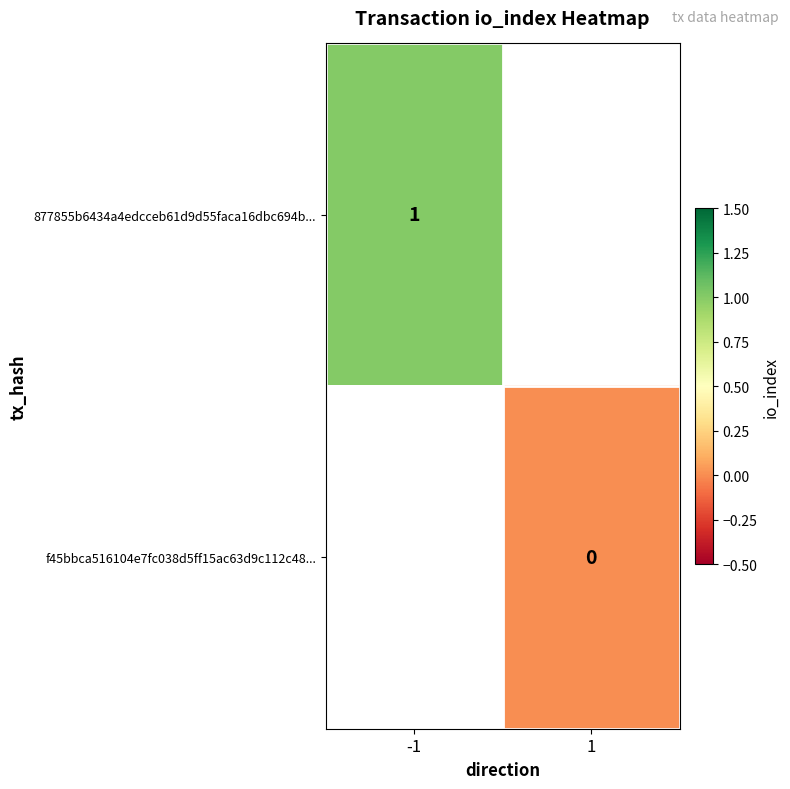

The 877855b6434a4edcceb61d9d55faca16dbc694b... series shows 2 at -1. True or false?

False